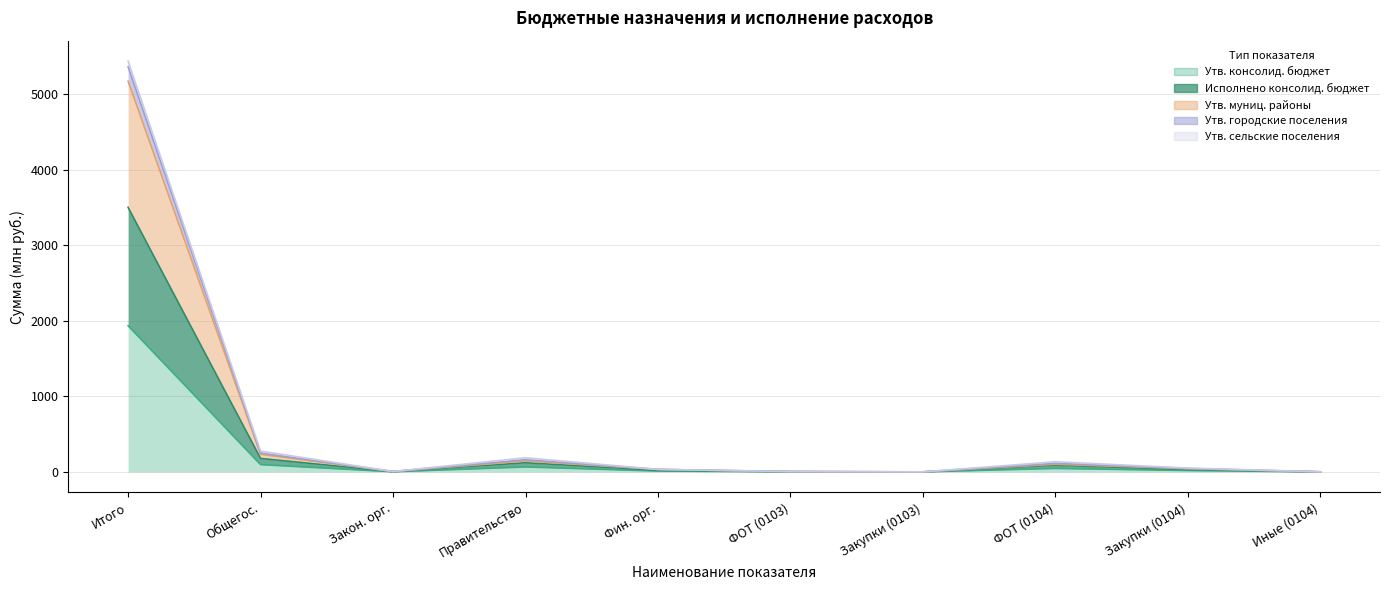

True or false: Утв. городские поселения and Утв. муниц. районы intersect in this chart.

False